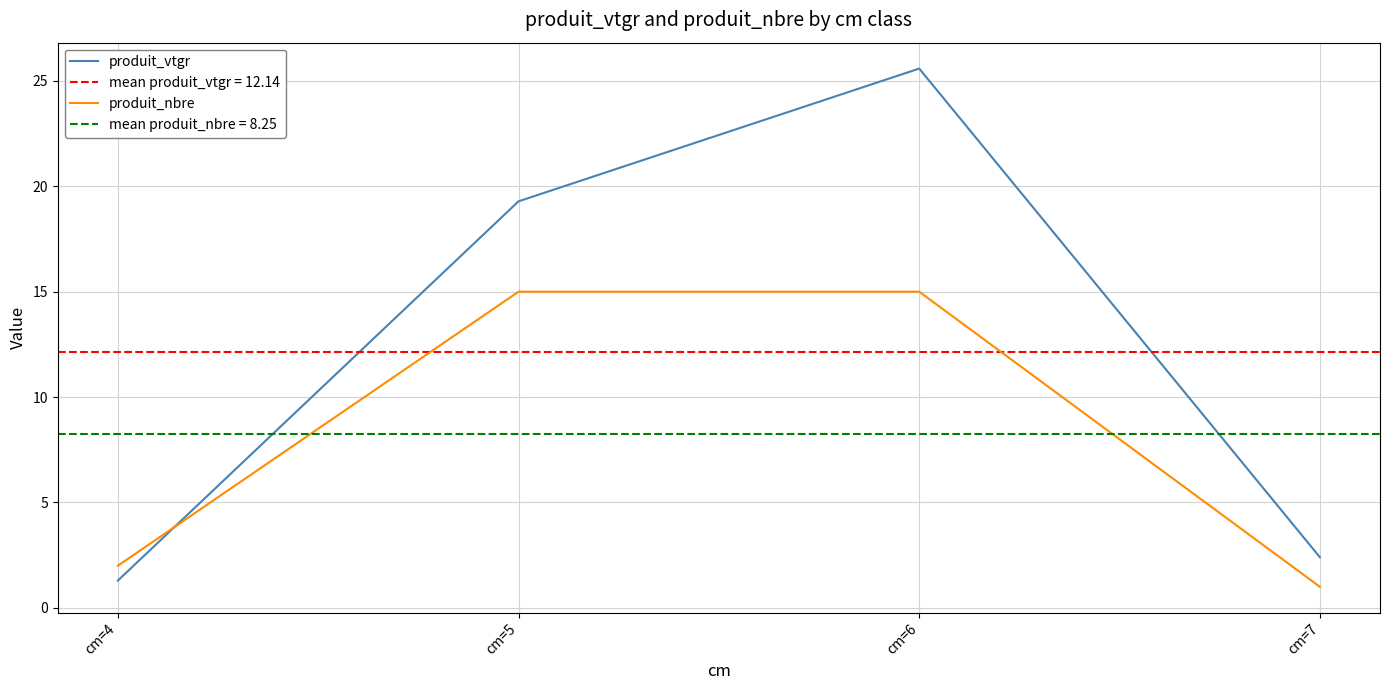

What value does the produit_nbre series have at cm=6?

15.0